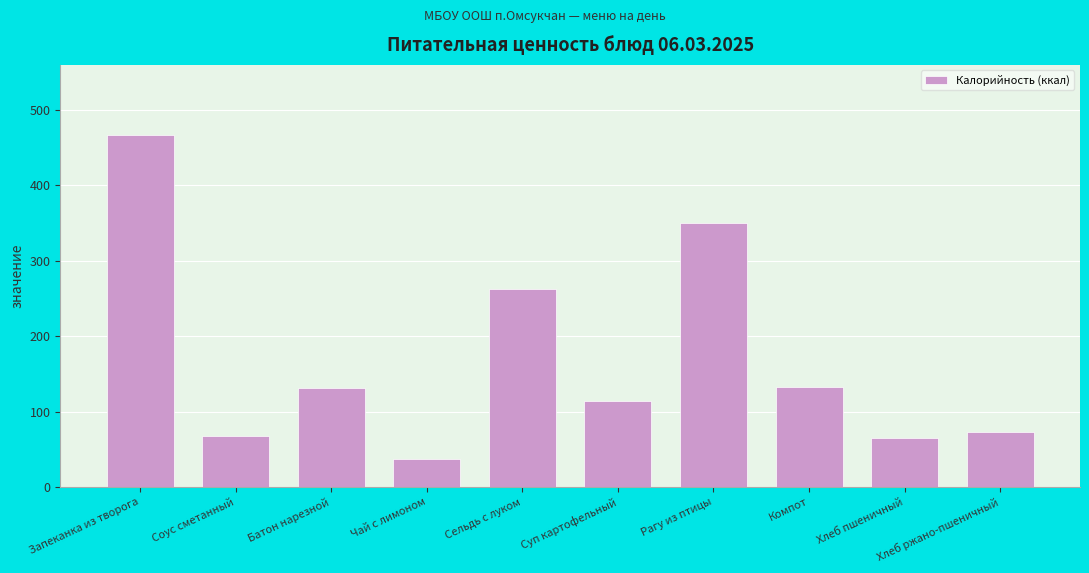

What is the maximum value shown in the chart?

466.0